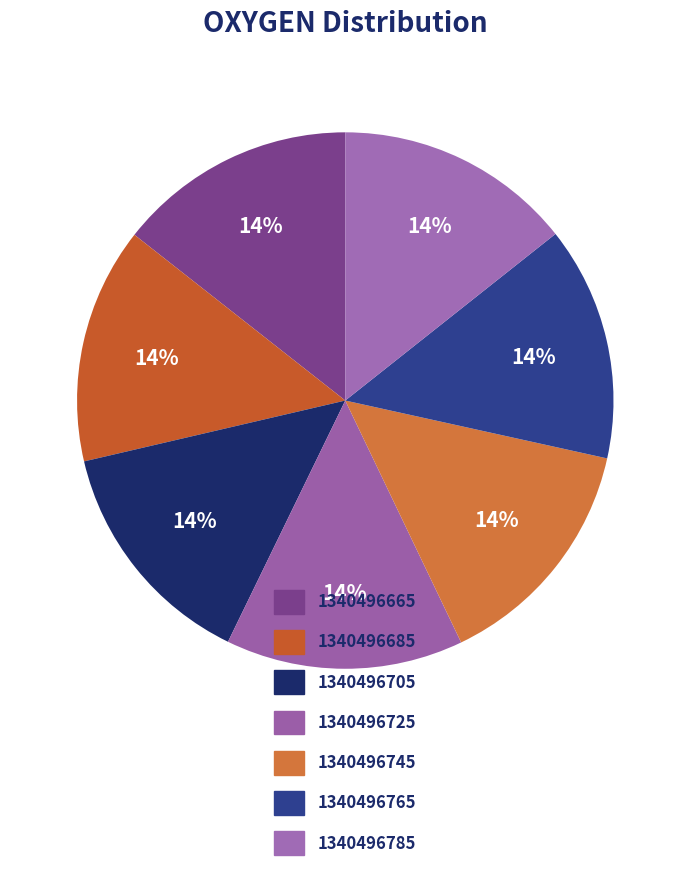

How many slices are in this pie chart?

7